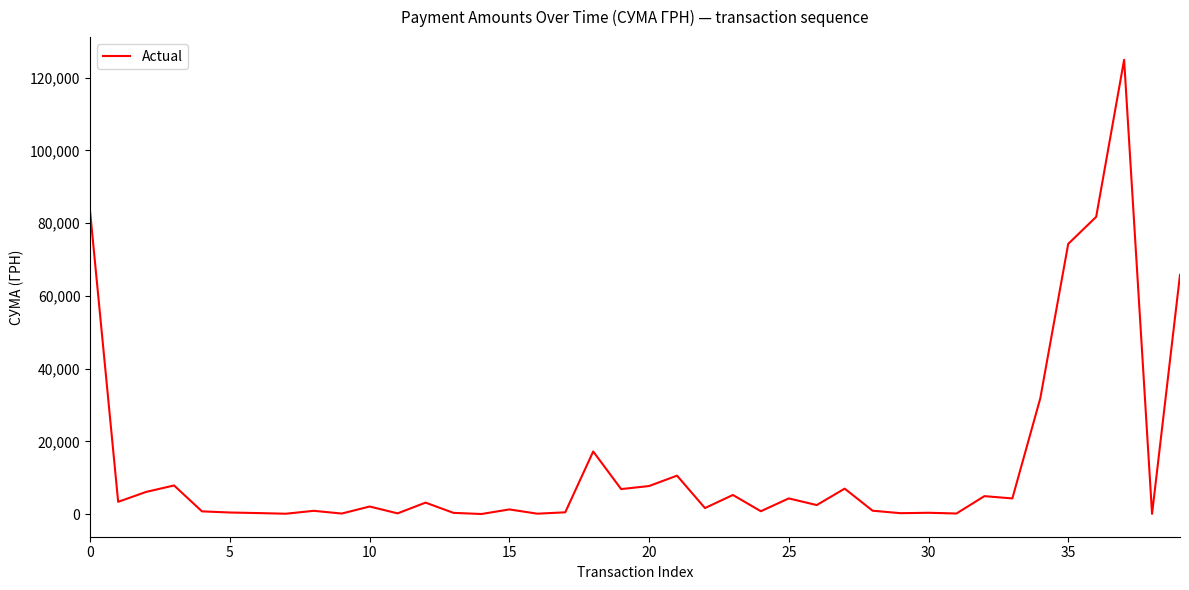

How many lines are shown in the chart?

1